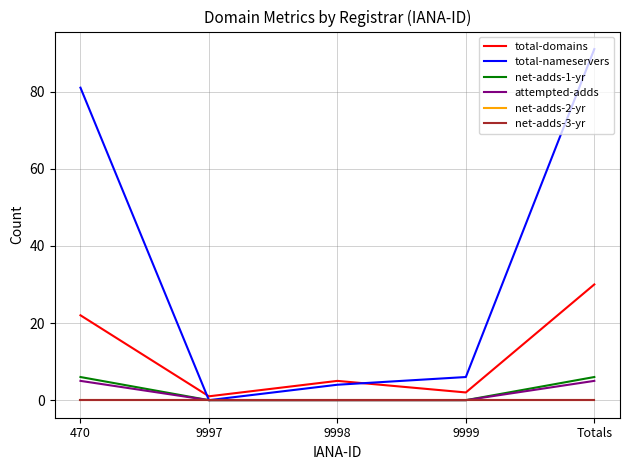

The value of total-nameservers at Totals is 91. True or false?

True